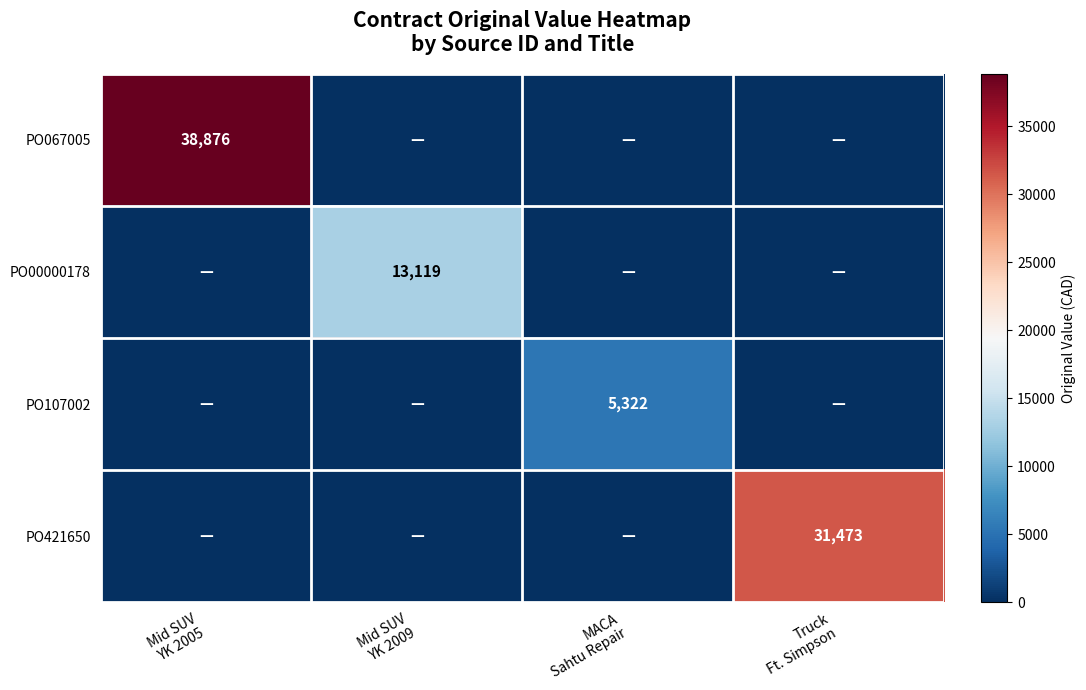

How many data points in PO421650 are above 0?

1